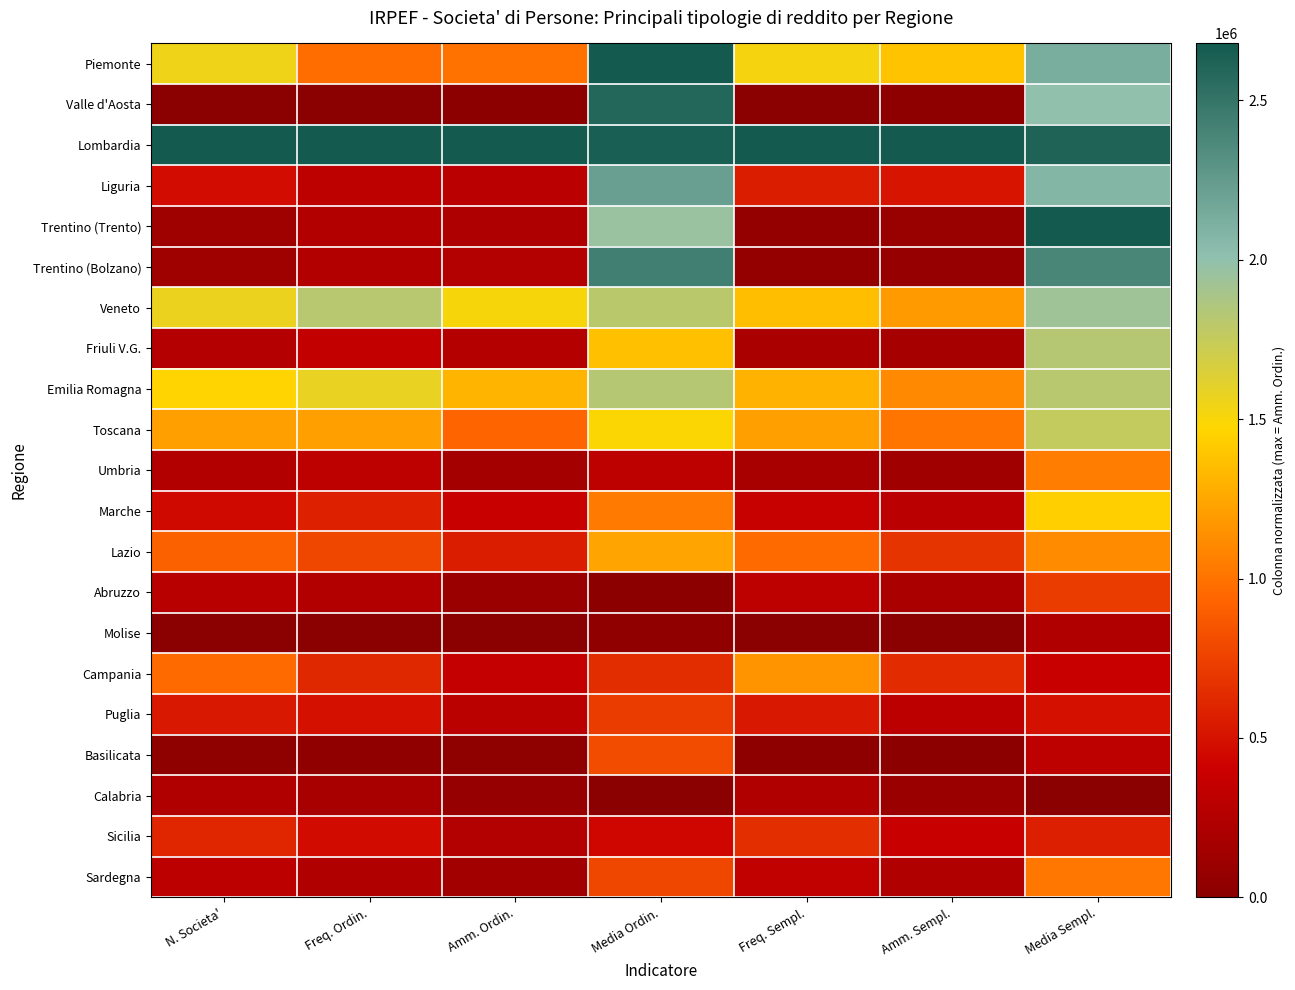

What is the spread (max minus min) of values at Amm. Sempl.?

1.0